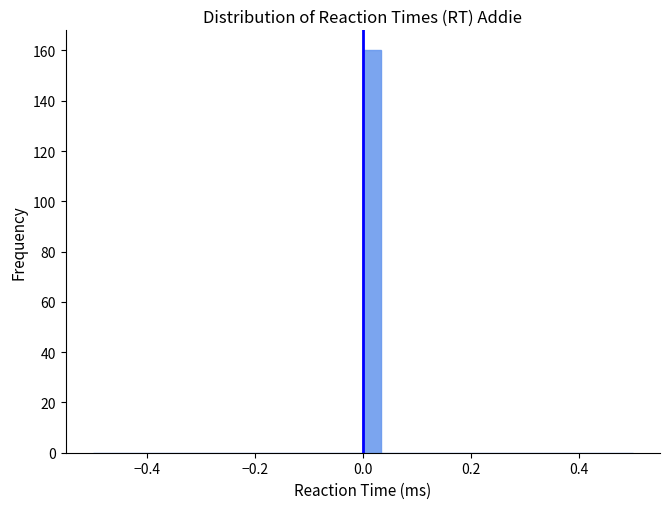

Around what value on the x-axis is the tallest bar? Give the approximate position of its centre, as read against the axis.

0.02